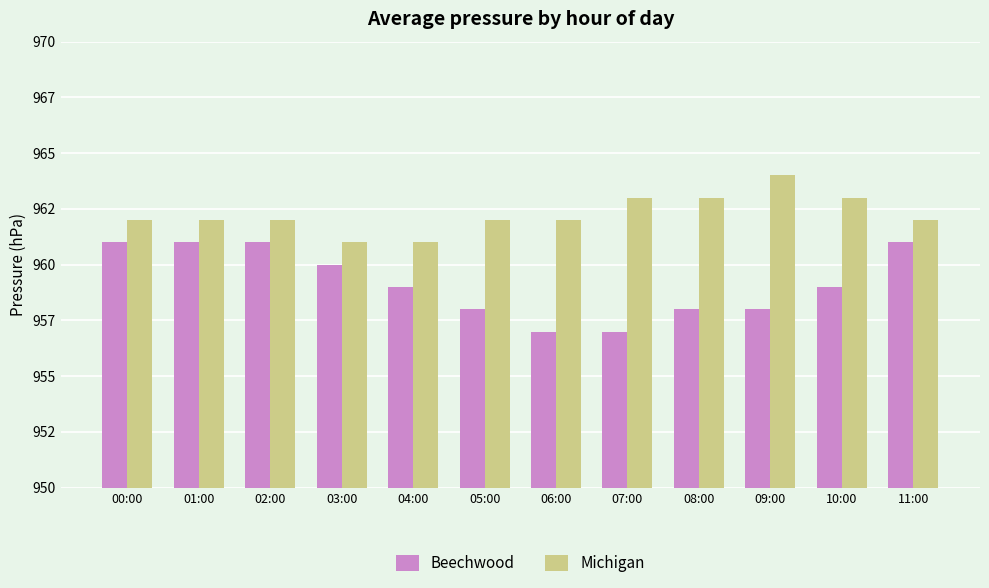

Does the chart contain stacked bars?

No